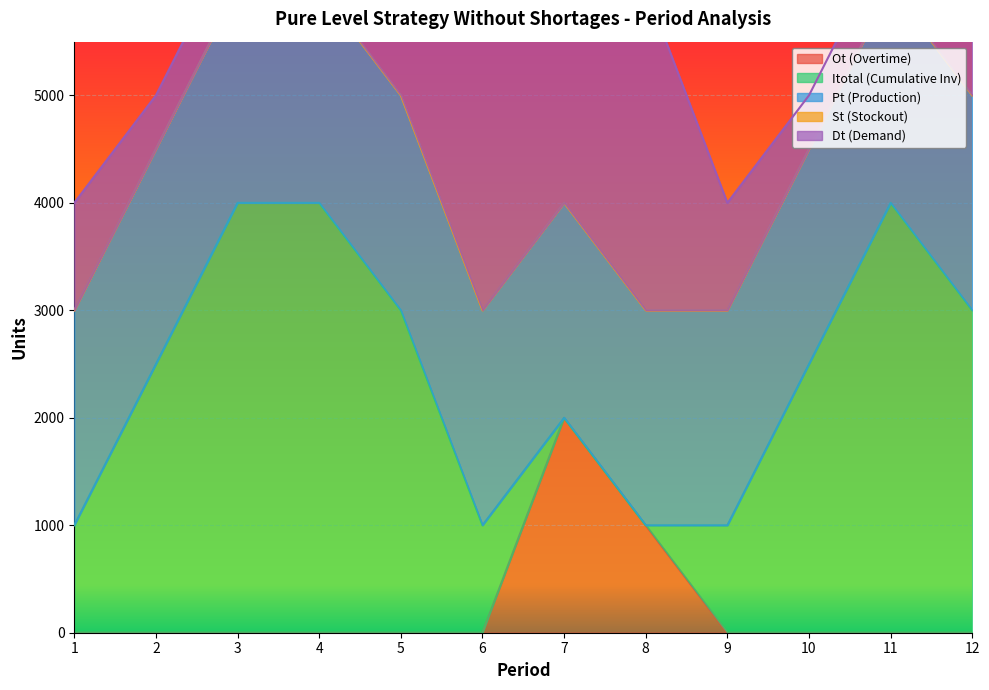

True or false: St (Stockout) and Pt (Production) cross at least once.

False